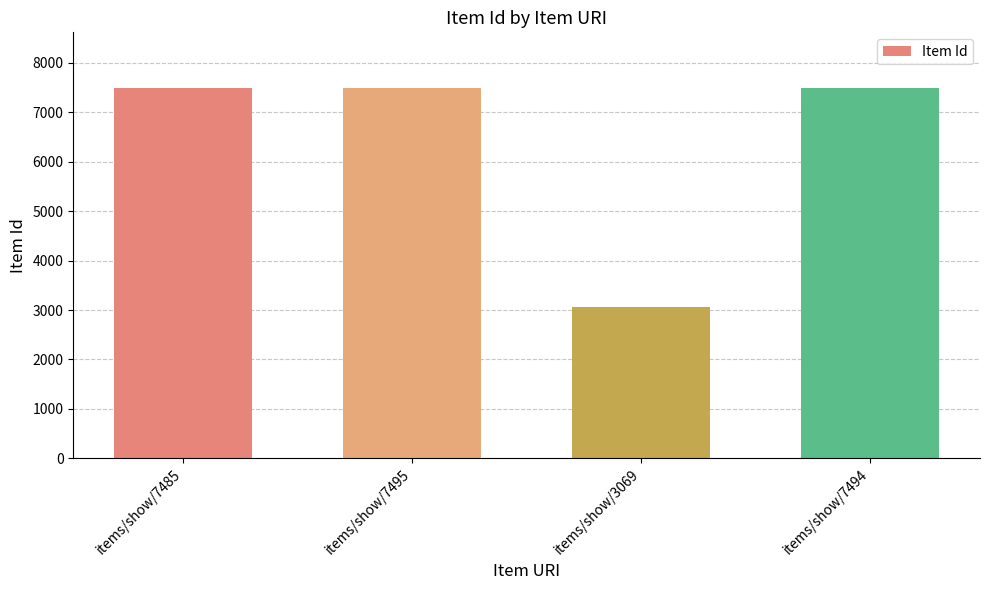

What is the maximum value shown in the chart?

7495